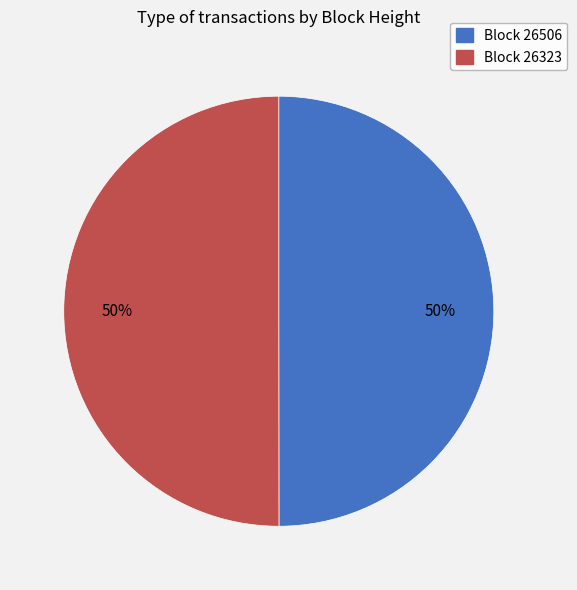

The Block 26506 slice represents 59% of the pie. True or false?

False